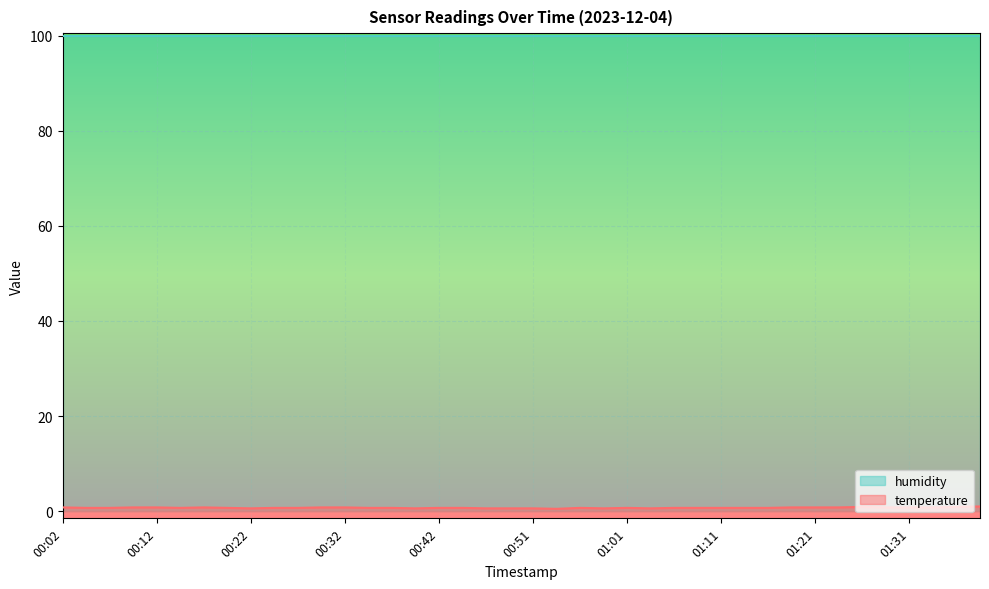

The value at 01:26 is 0.6. True or false?

False